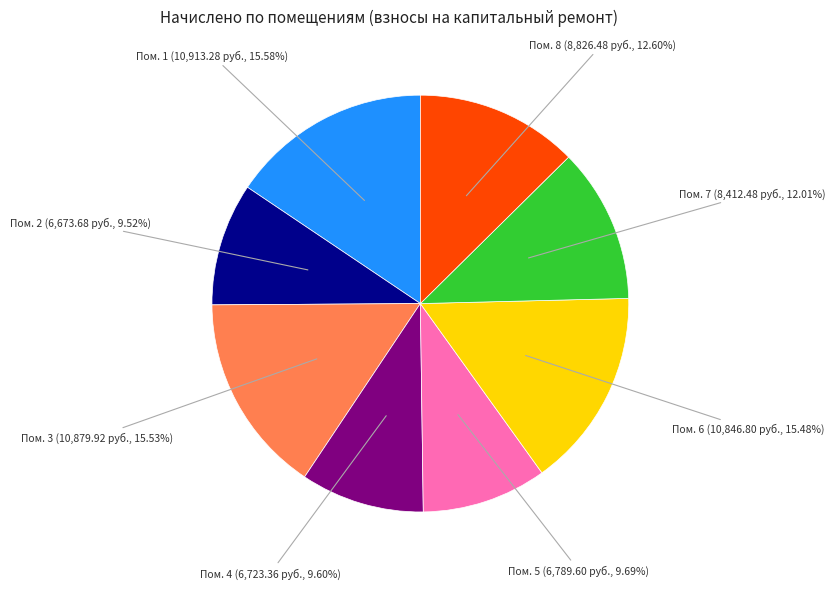

Is there any slice that represents more than half of the pie?

No